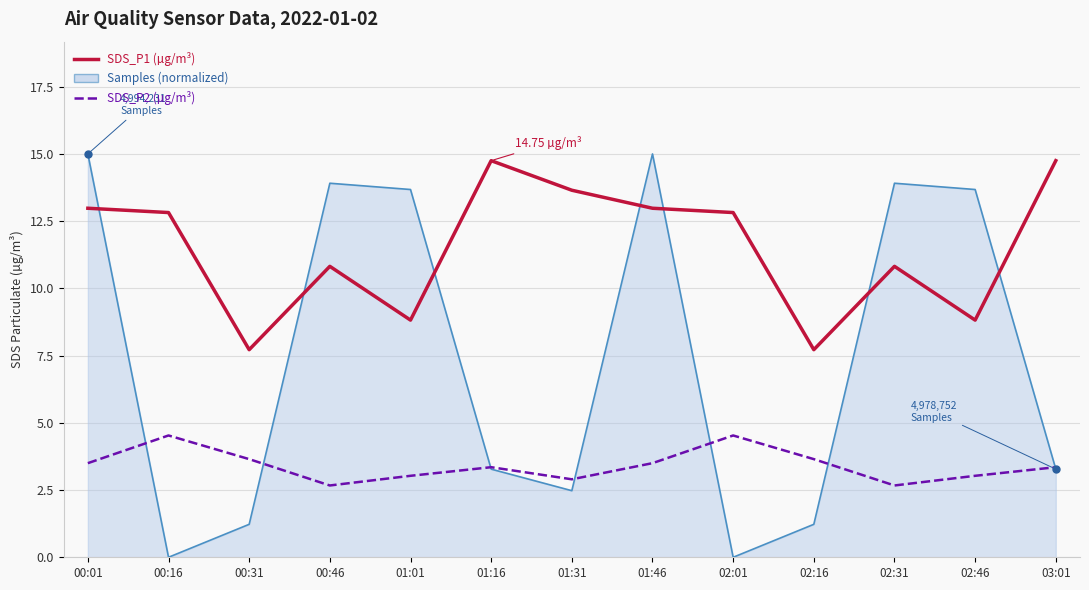

Does the chart have visible grid lines?

Yes